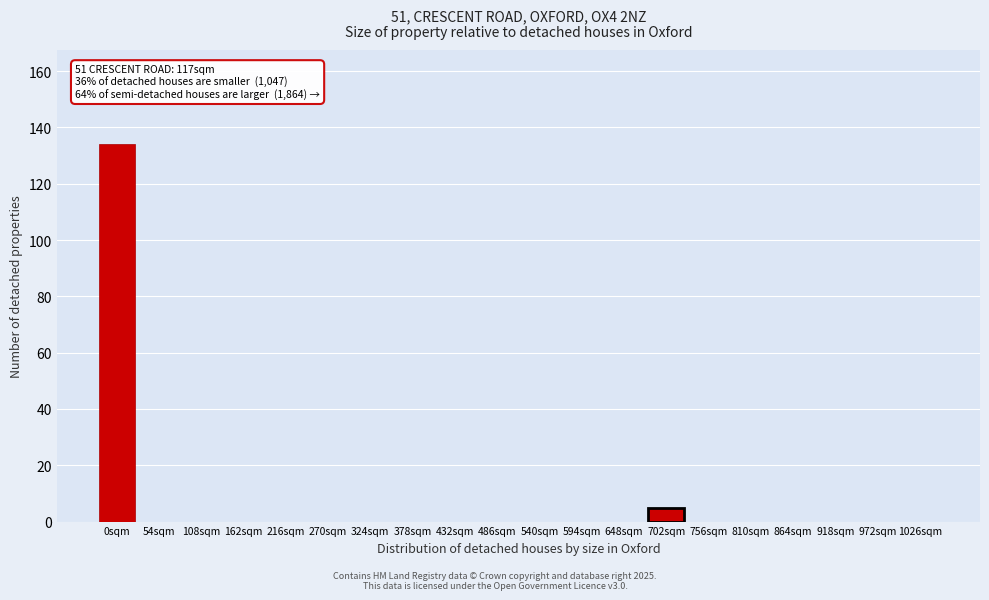

Reading left to right, what are all the values shown in this chart?

0sqm=134	54sqm=0	108sqm=0	162sqm=0	216sqm=0	270sqm=0	324sqm=0	378sqm=0	432sqm=0	486sqm=0	540sqm=0	594sqm=0	648sqm=0	702sqm=5	756sqm=0	810sqm=0	864sqm=0	918sqm=0	972sqm=0	1026sqm=0